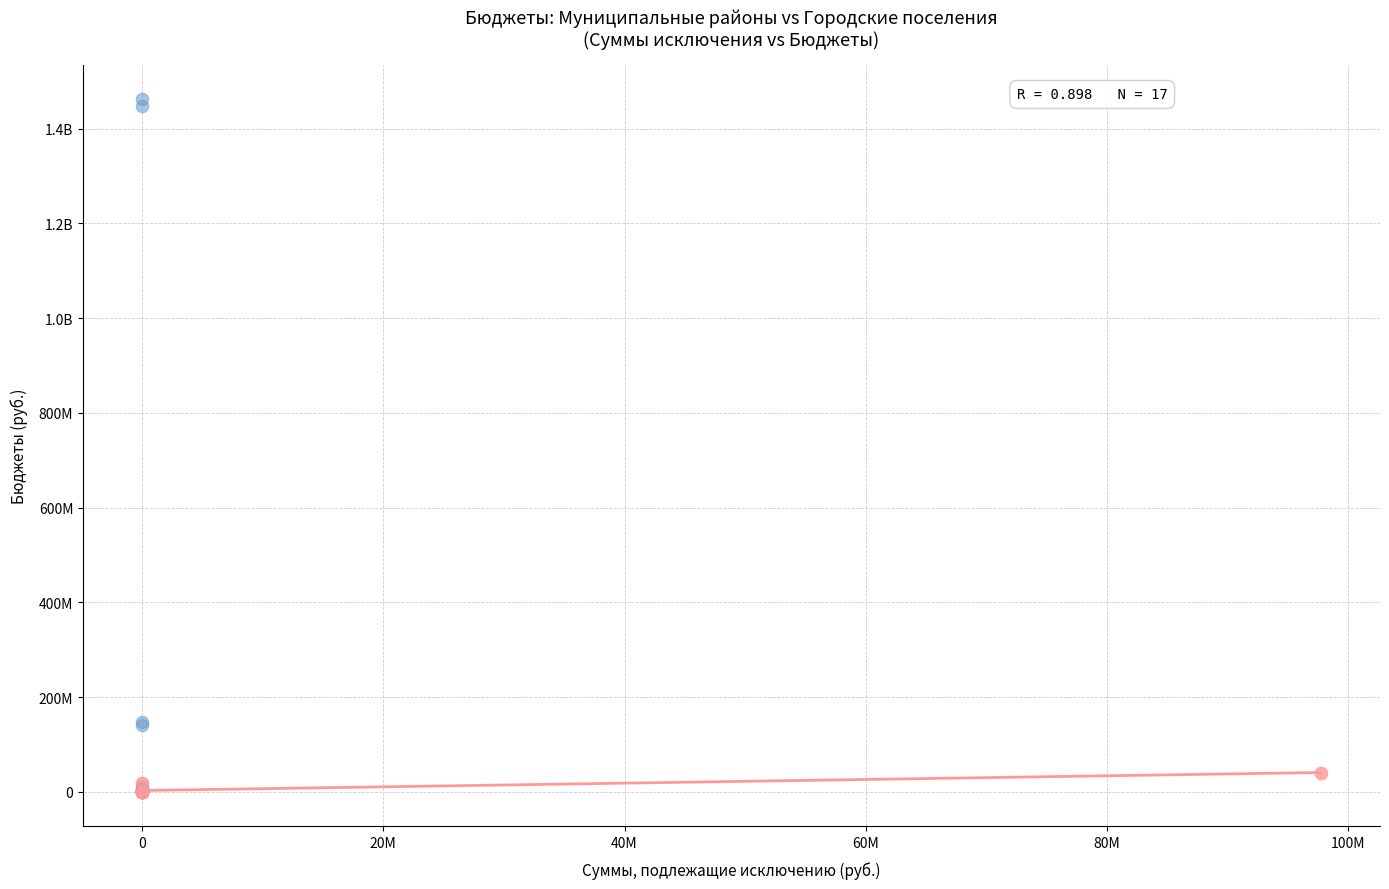

What are all the series names shown in the legend?

Бюджеты муниципальных районов, Бюджеты городских поселений